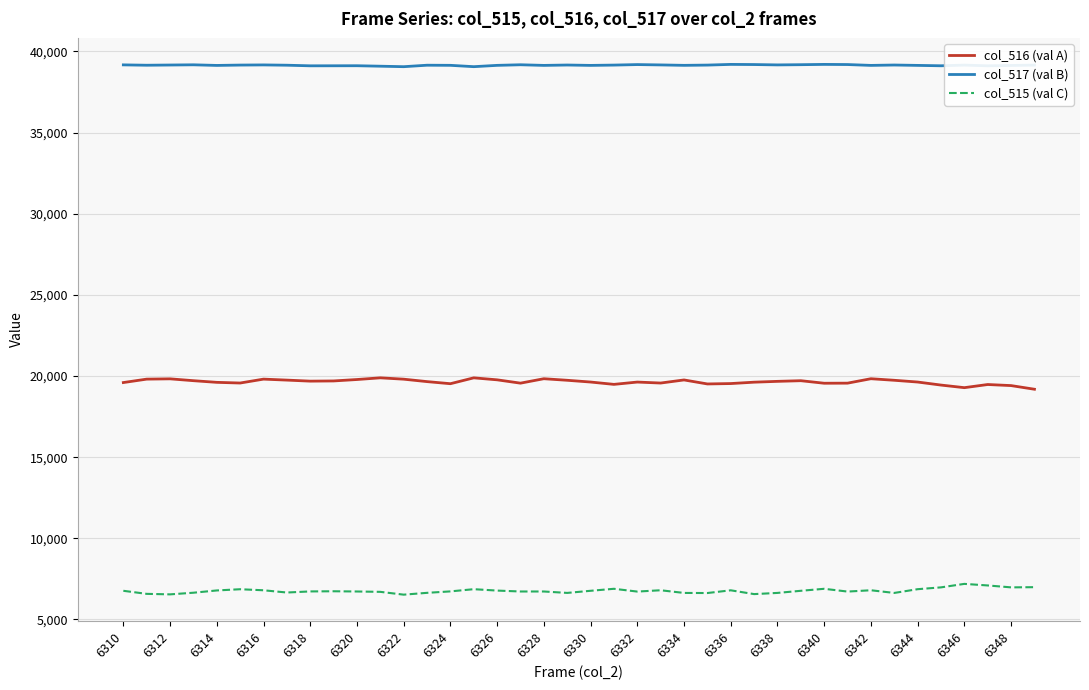

What is the maximum value shown in the chart?

39202